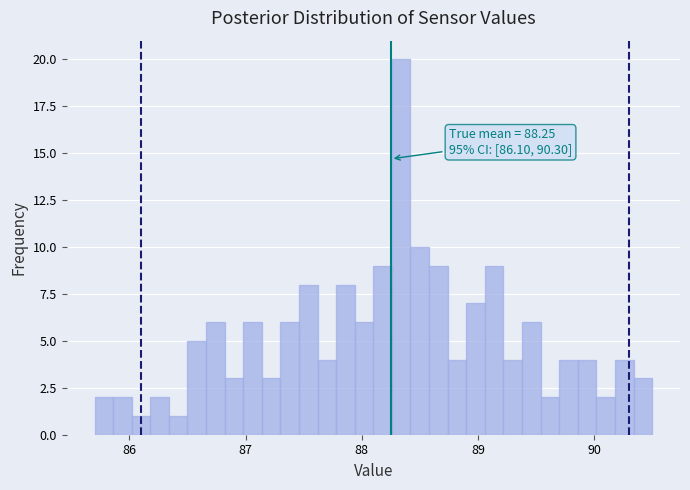

Read against the x-axis, roughly where is the centre of the tallest bar?

88.3